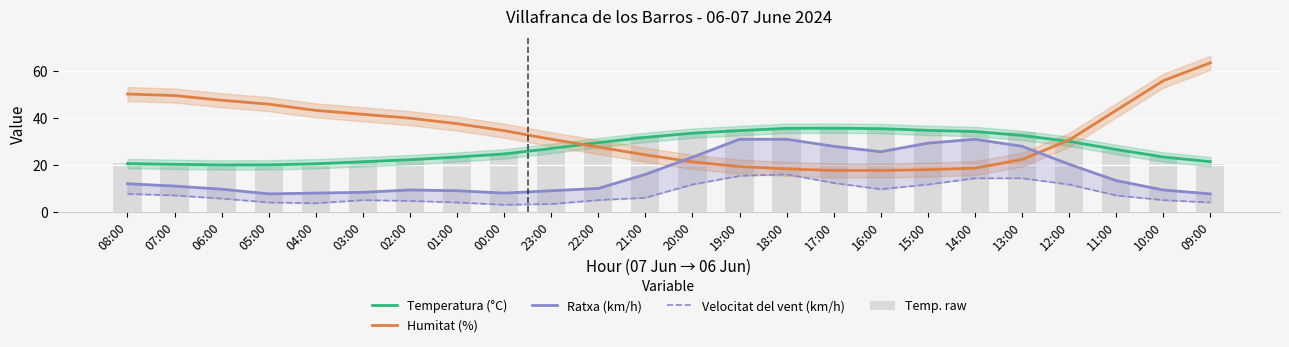

At 18:00, list the series in order from largest to smallest.

Temperatura (°C), Temp. raw, Ratxa (km/h), Humitat (%), Velocitat del vent (km/h)